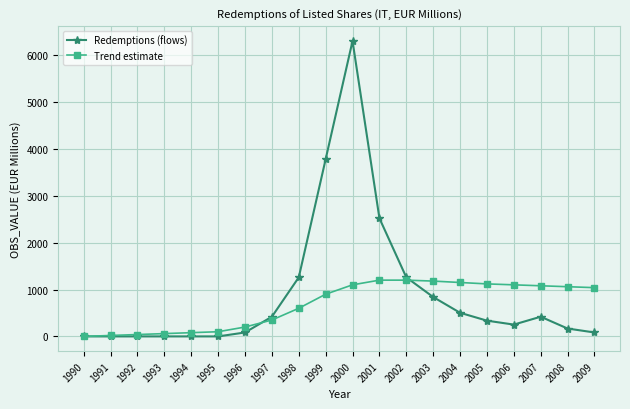

What are all the series names shown in the legend?

Redemptions (flows), Trend estimate